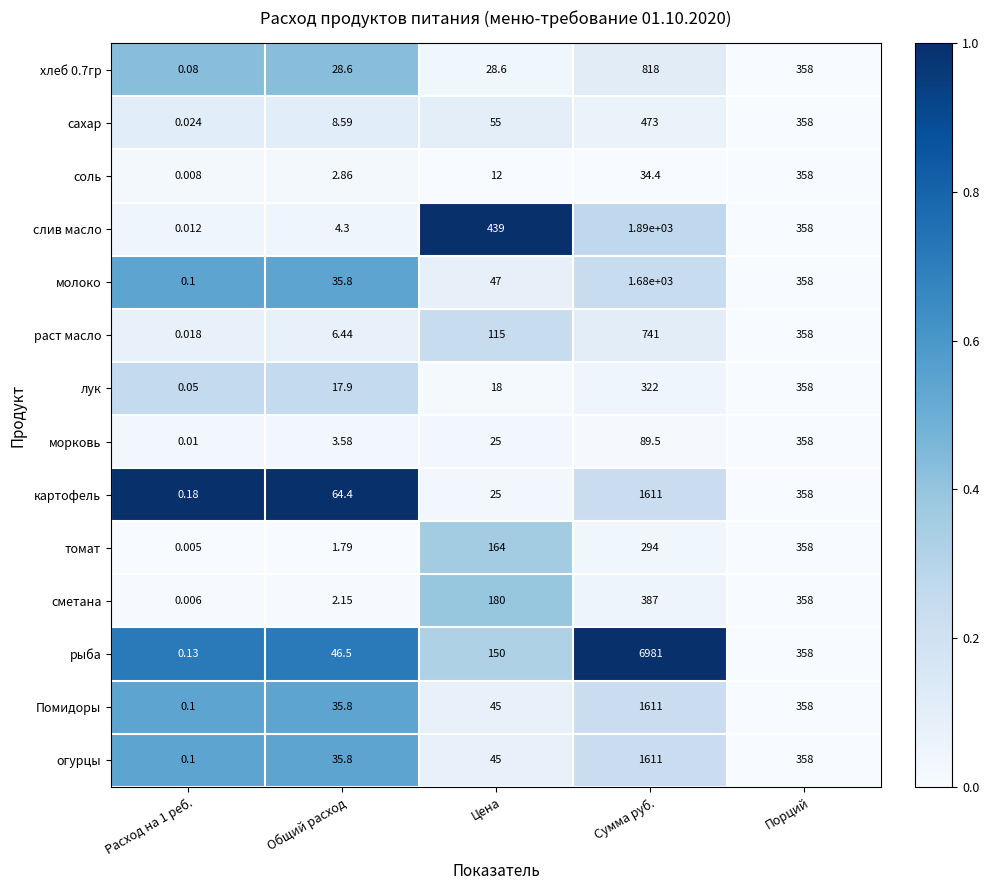

At which category does the chart reach its peak across all series?

Сумма руб.